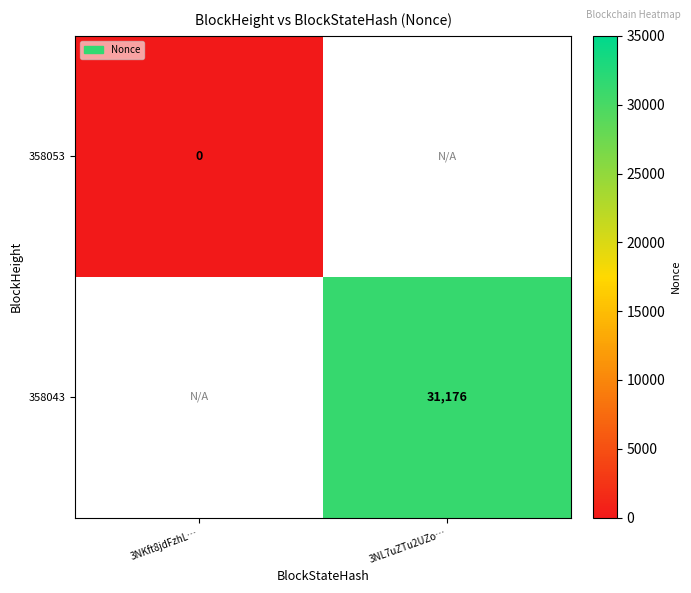

At how many categories does at least one series exceed 14381?

1